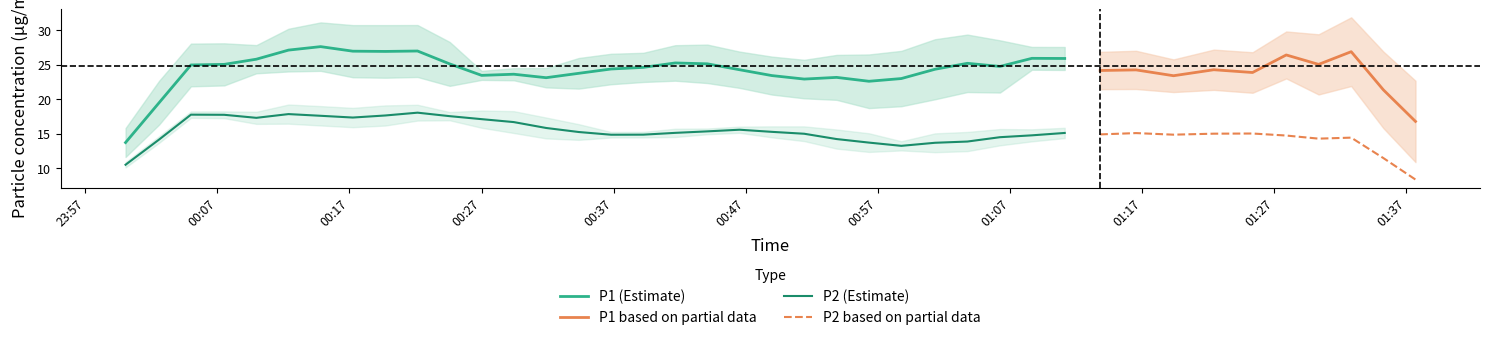

What is the highest value of the P1 (Estimate) series?

27.6